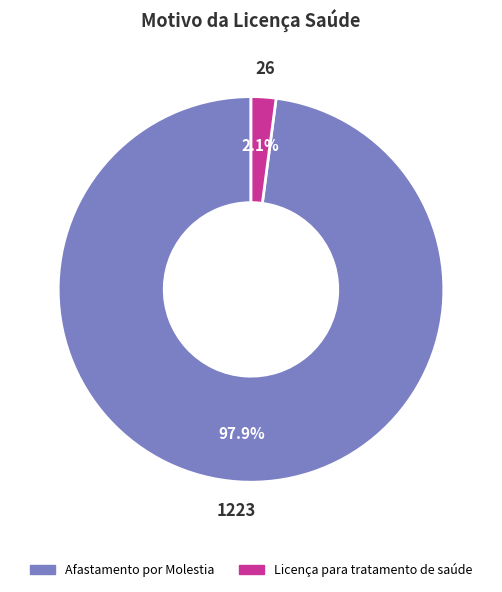

Which slice is the largest?

Afastamento por Molestia